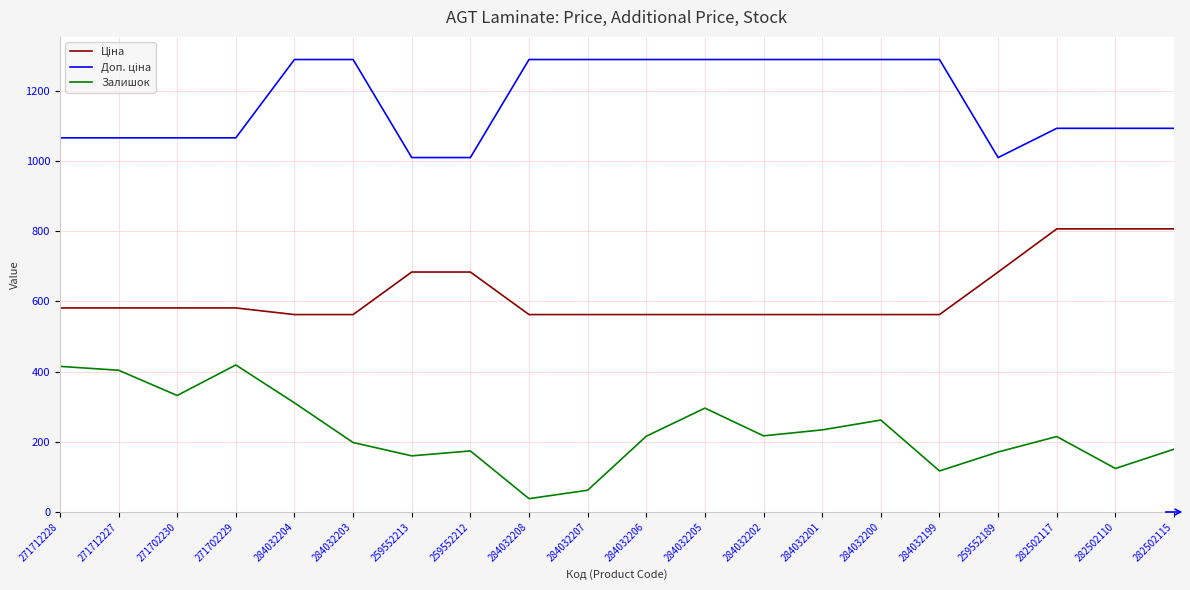

What is the maximum value shown in the chart?

1289.5